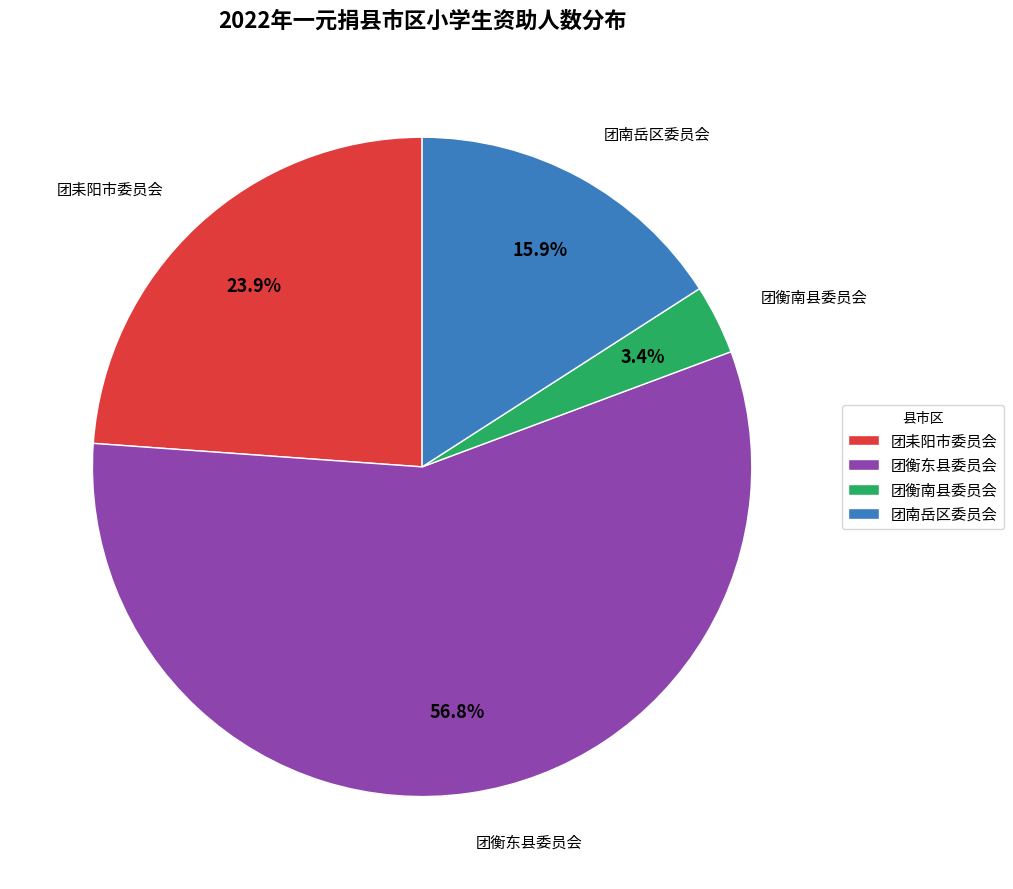

Is 团南岳区委员会 the majority of the pie?

No